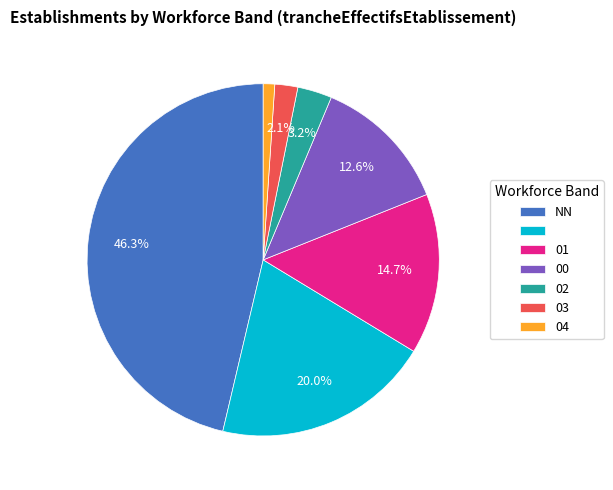

Is there a majority slice in this chart?

No